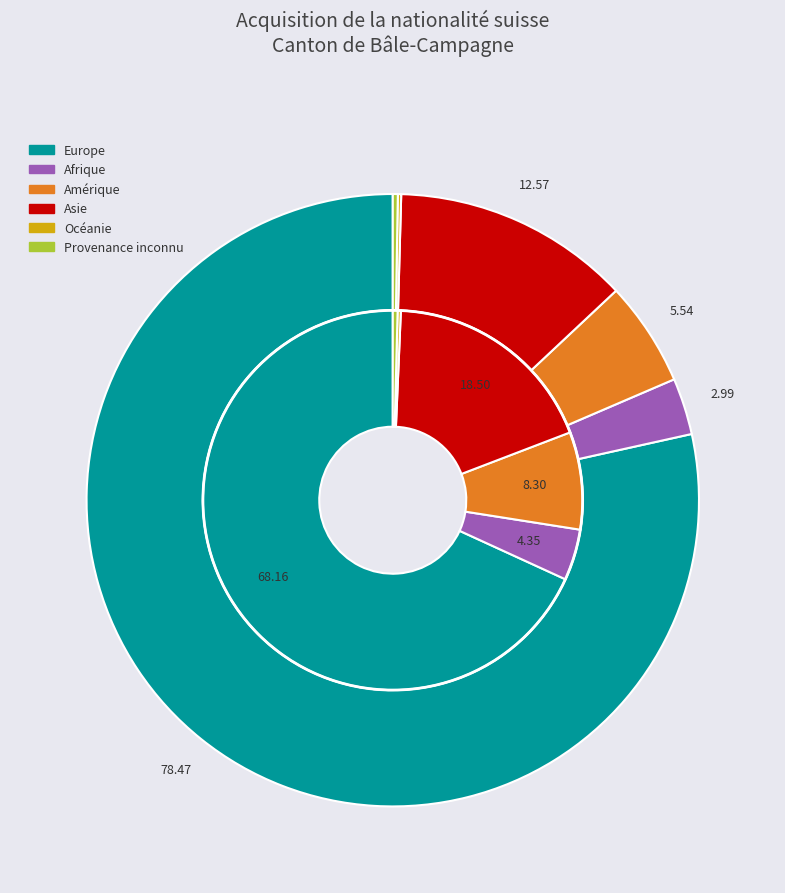

Which slice is the largest?

Europe